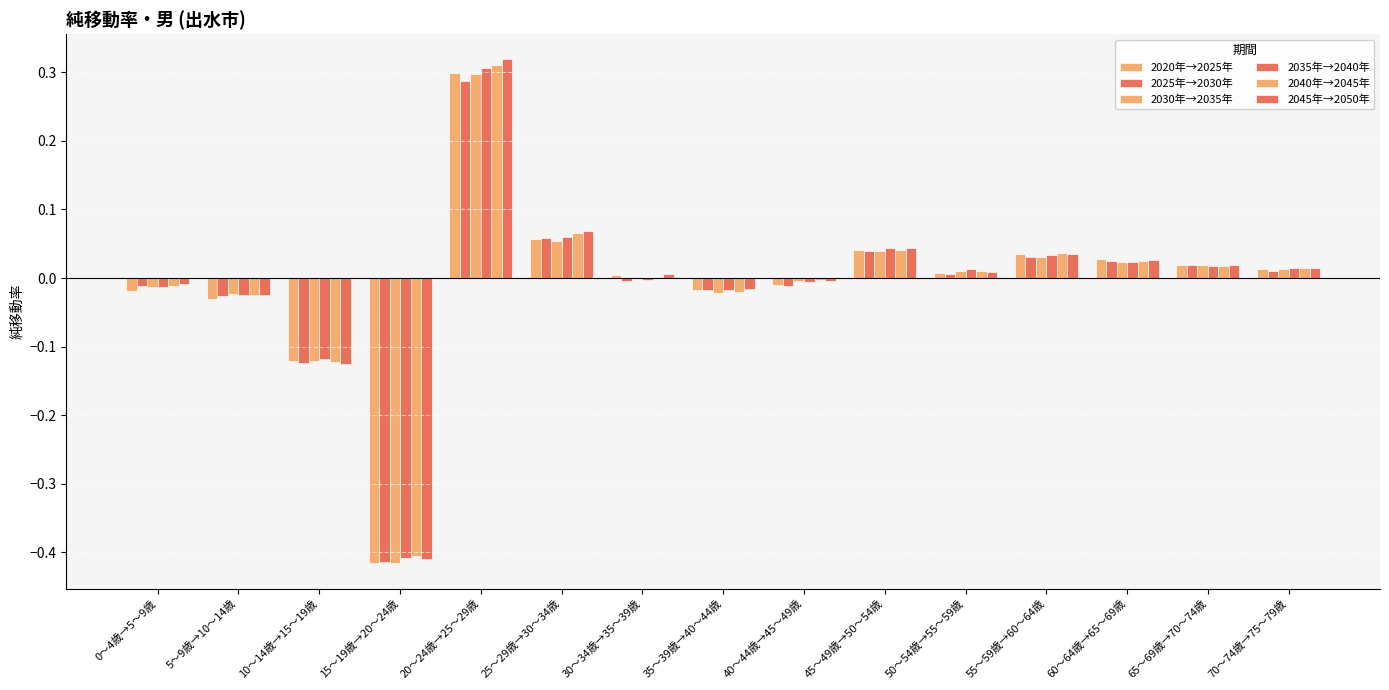

How many groups of bars are there?

15